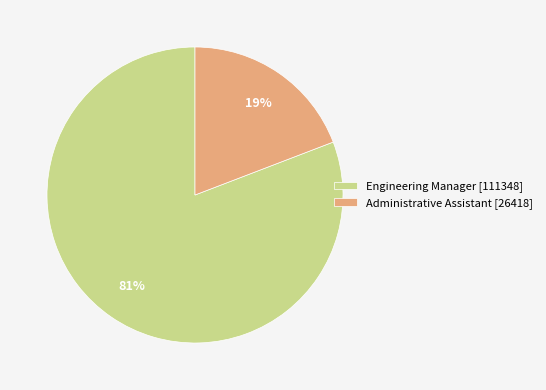

Is the sum of Administrative Assistant and Engineering Manager greater than half?

Yes